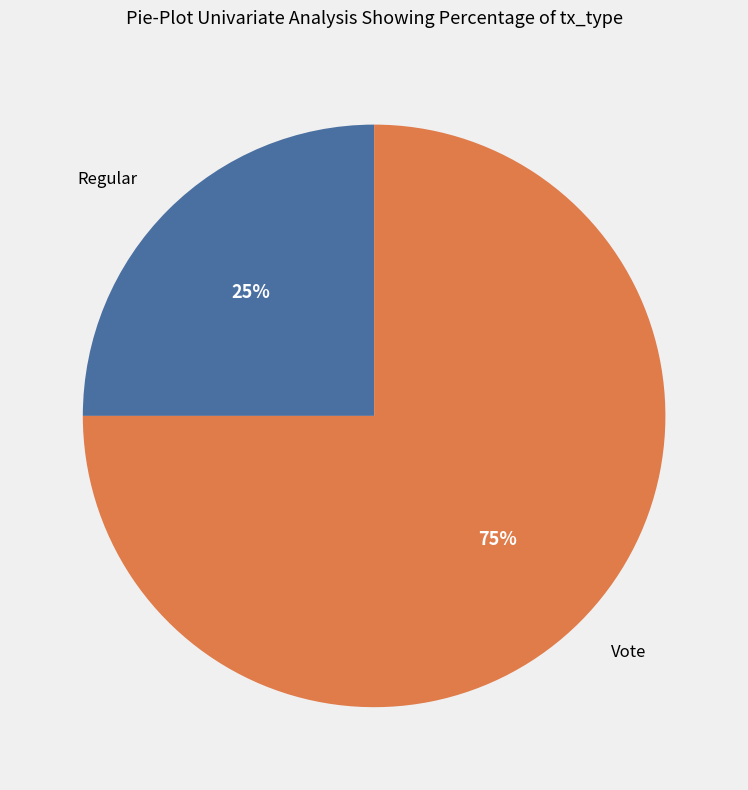

Does any single category account for the majority?

Yes